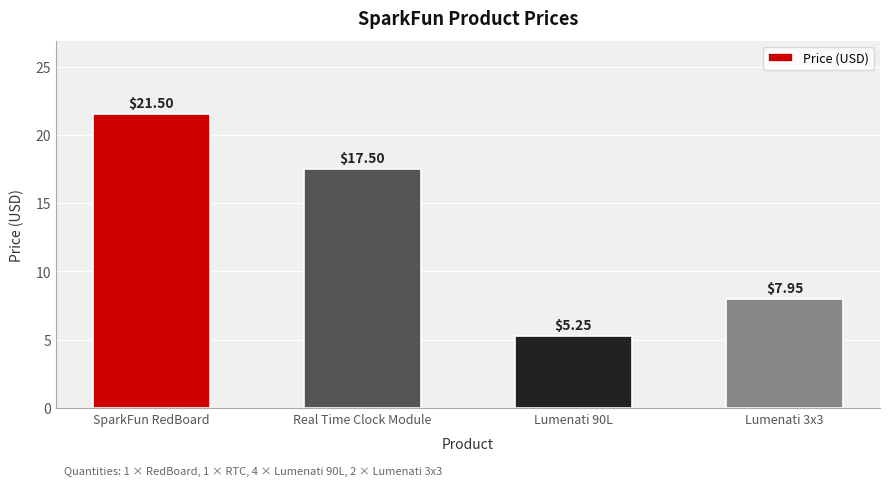

Which category has the lowest value across all series?

Lumenati 90L